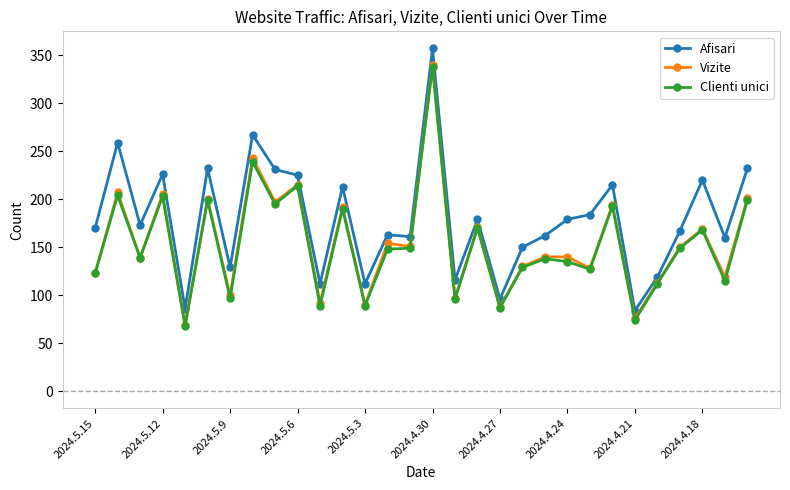

True or false: Vizite has more than 0 points higher than both neighbors.

True